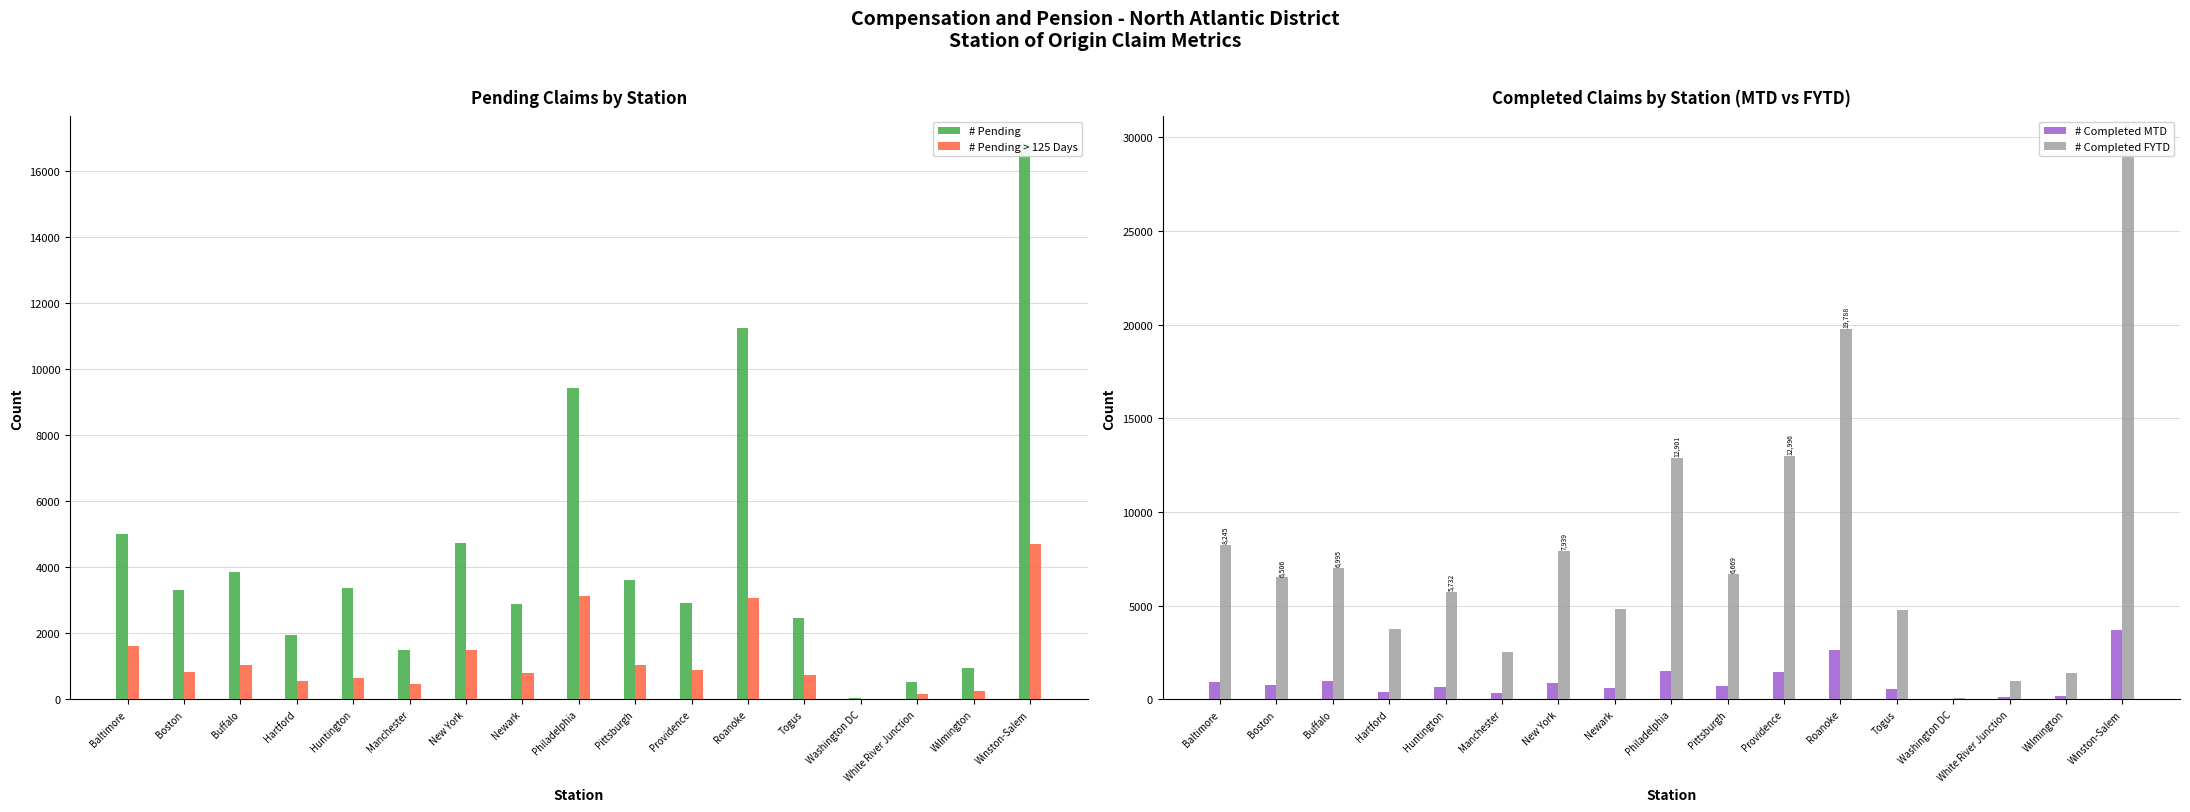

At which category is the sum across all series the highest?

Winston-Salem